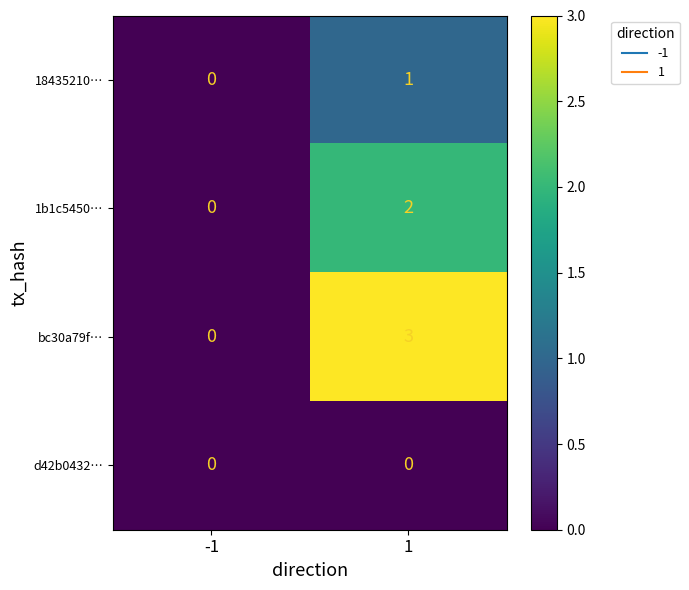

At how many categories does at least one series exceed 2?

1